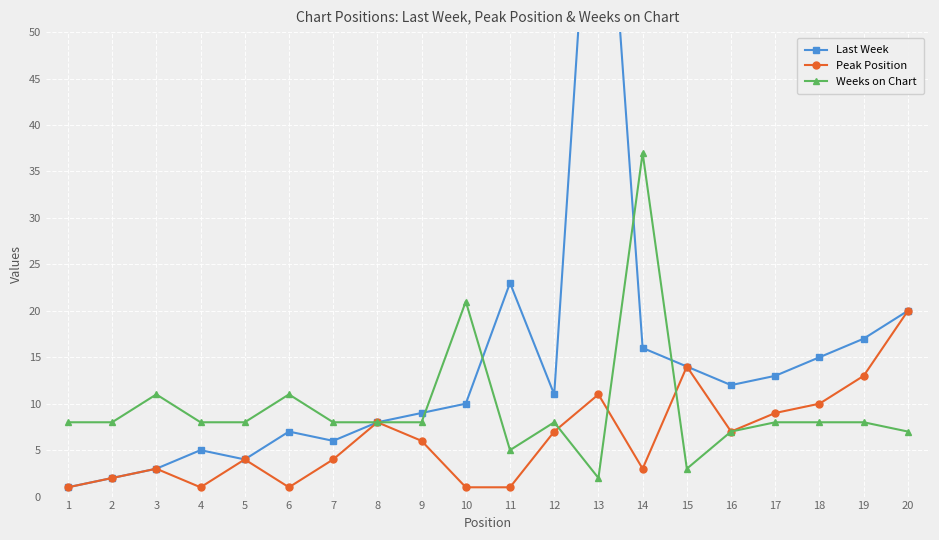

Which category has the highest value in the Peak Position series?

20